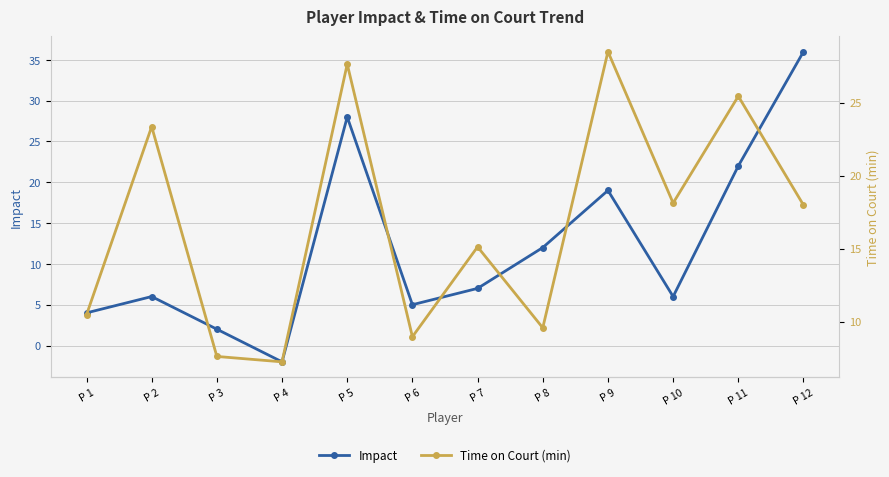

How many values in the Impact series are below 7?

6